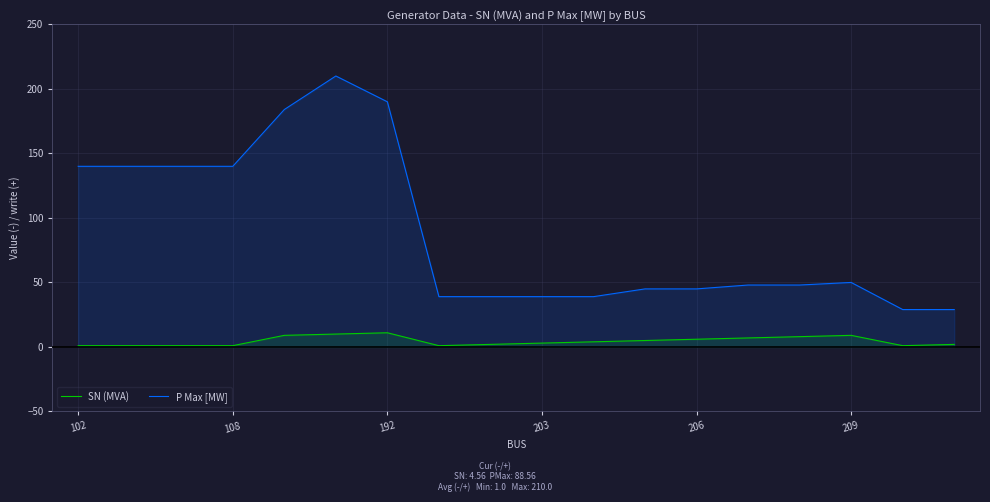

Reading left to right, list all the values displayed in this chart.

SN (MVA): 1	1	1	1	9	10	11	1	2	3	4	5	6	7	8	9	1	2
P Max [MW]: 140	140	140	140	184	210	190	39	39	39	39	45	45	48	48	50	29	29